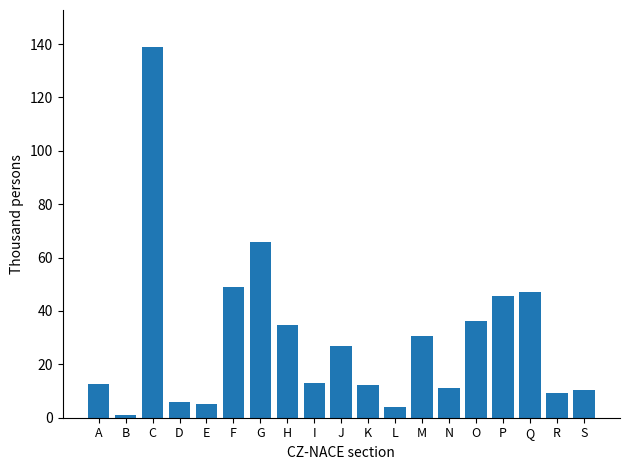

How many bars are there in total?

19